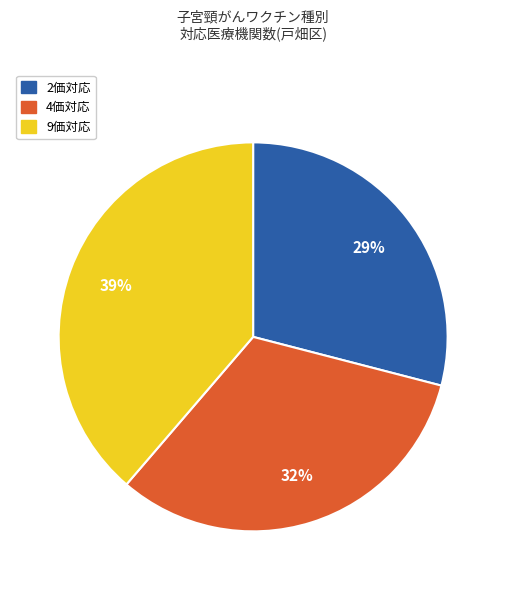

To the nearest percent, what is the average slice percentage?

33%